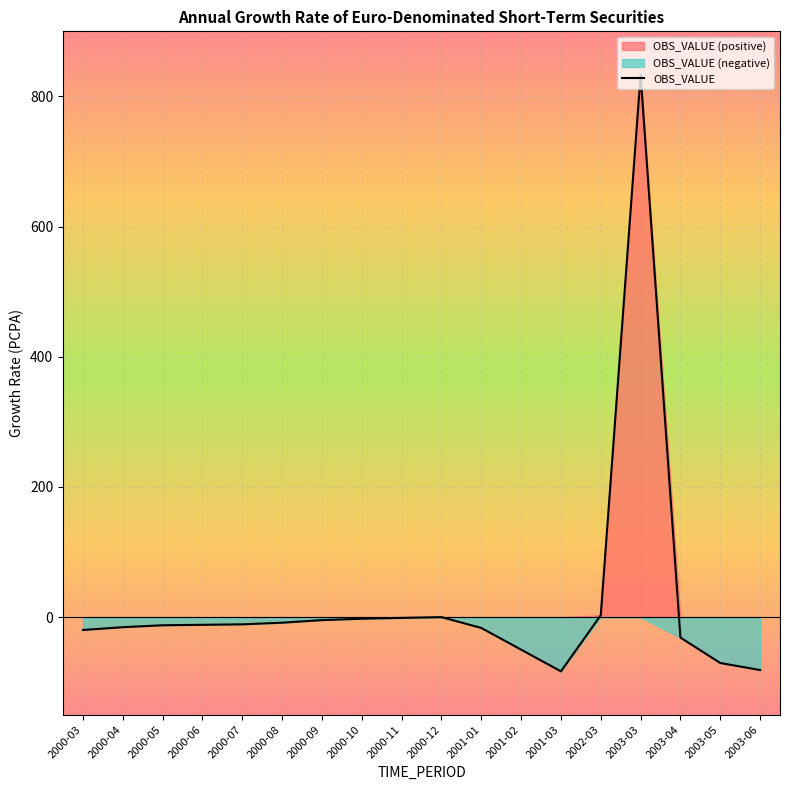

Rank the categories by value from lowest to highest.

2001-03, 2003-06, 2003-05, 2001-02, 2003-04, 2000-03, 2001-01, 2000-04, 2000-05, 2000-06, 2000-07, 2000-08, 2000-09, 2000-10, 2000-11, 2000-12, 2002-03, 2003-03